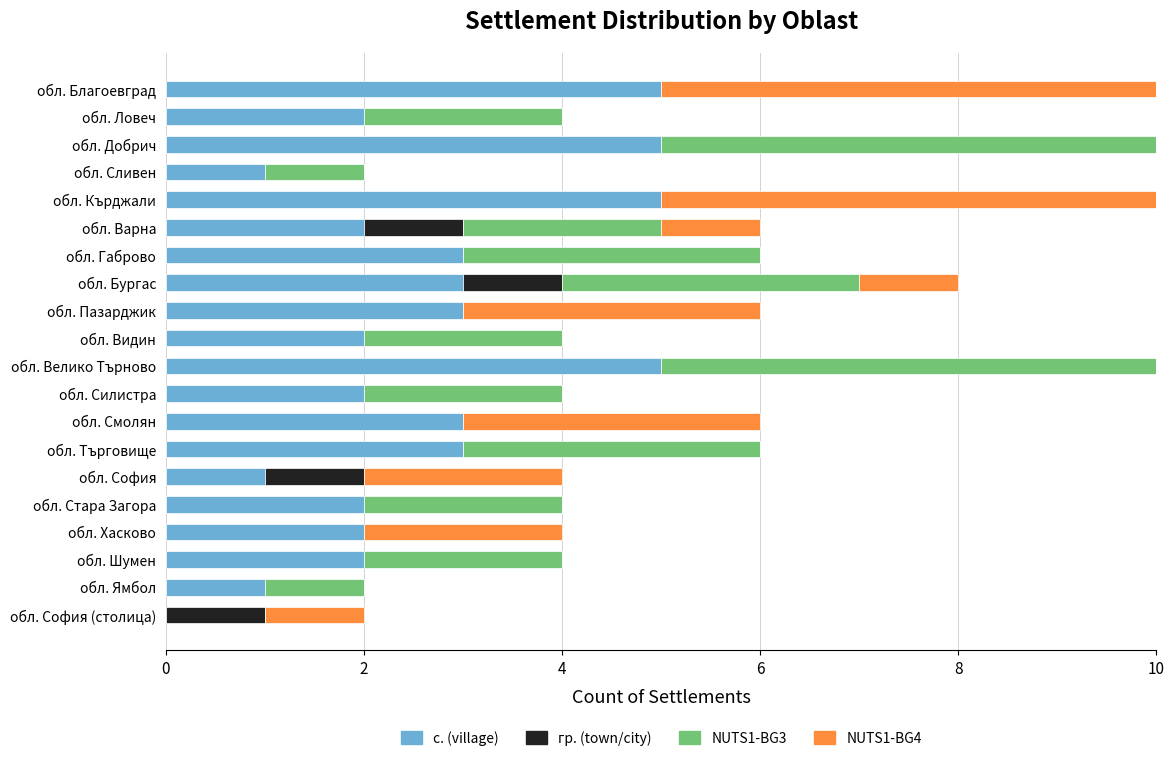

What is the total value across all series at обл. Пазарджик?

6